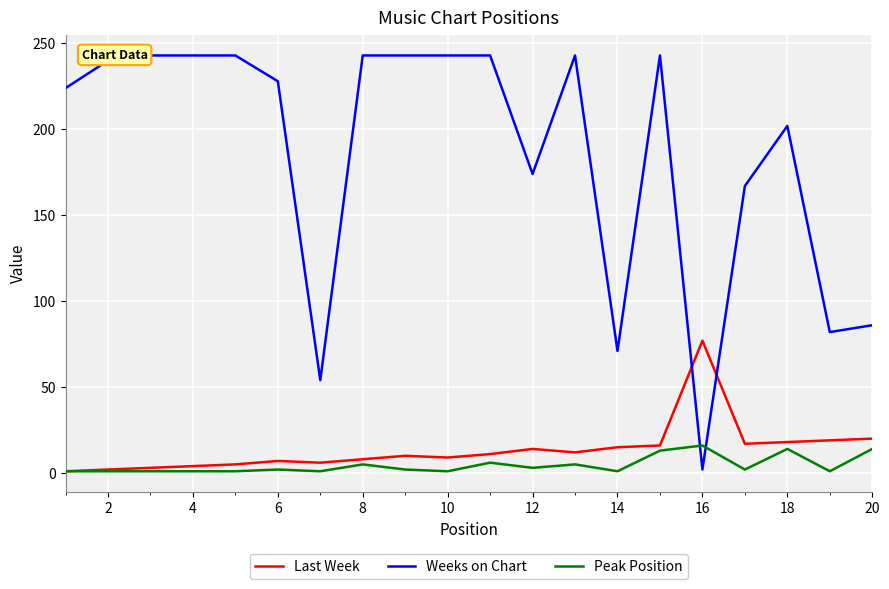

True or false: Last Week and Weeks on Chart cross at least once.

True